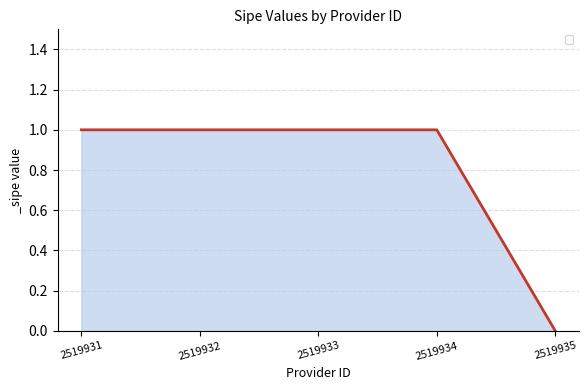

How many lines are shown in the chart?

1